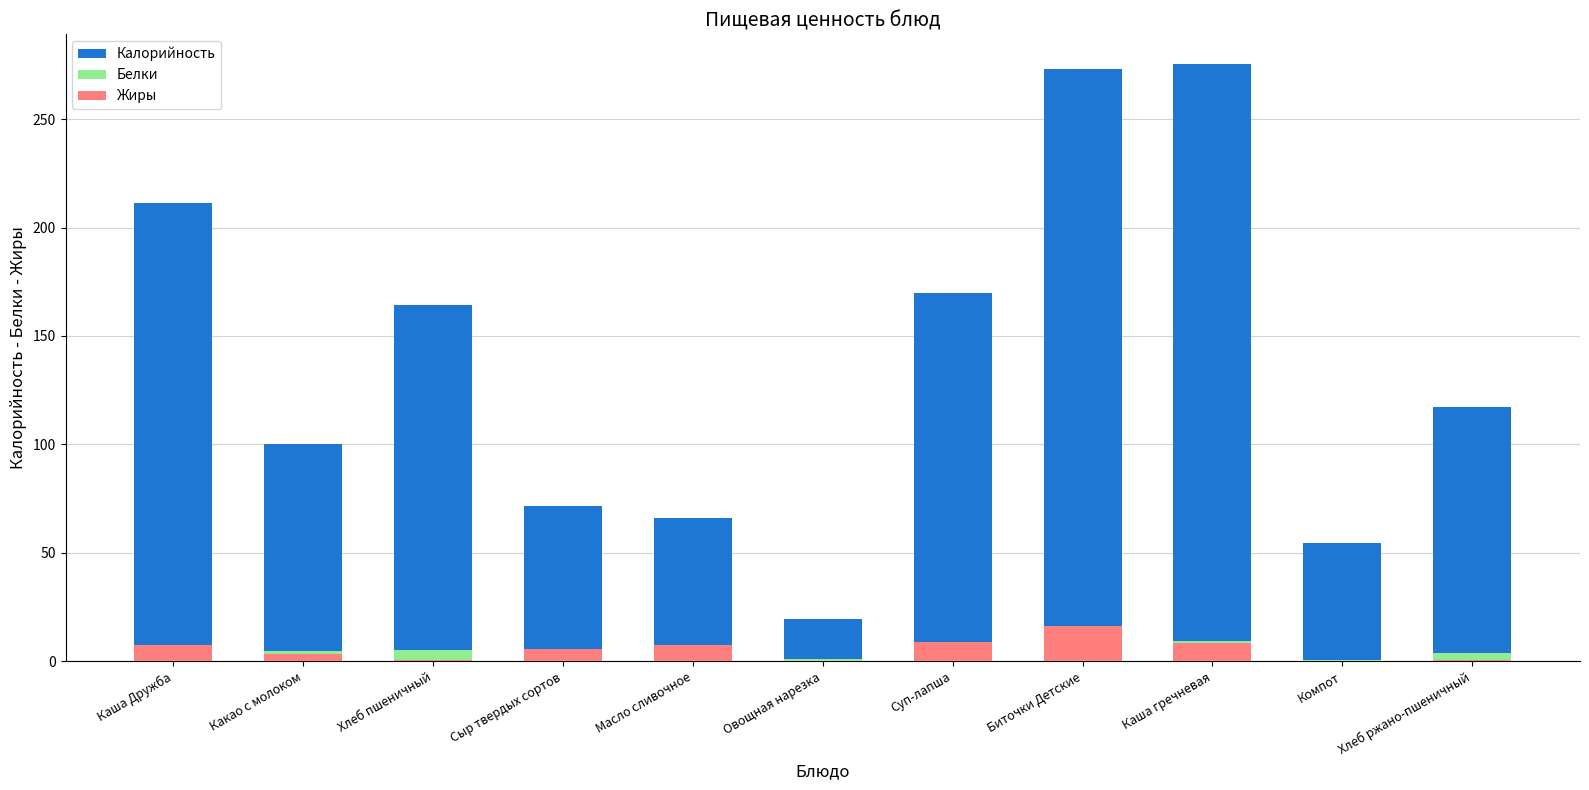

Is the value of Белки at Какао с молоком greater than the value of Жиры at Хлеб пшеничный?

Yes